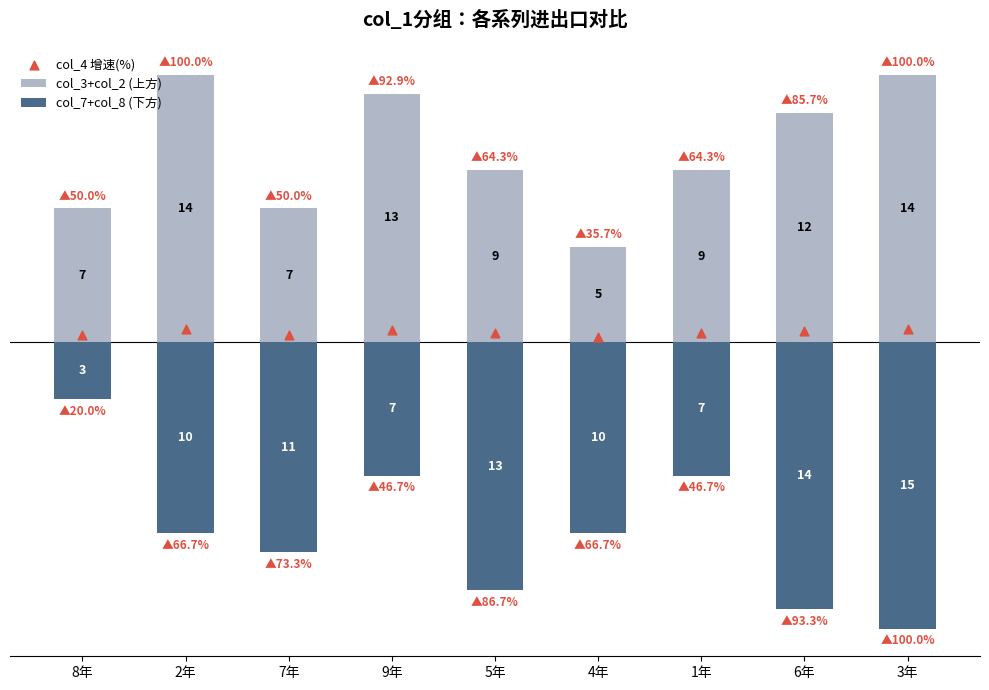

What are all the series names shown in the legend?

col_3+col_2 (上方), col_7+col_8 (下方), col_4 增速(%)